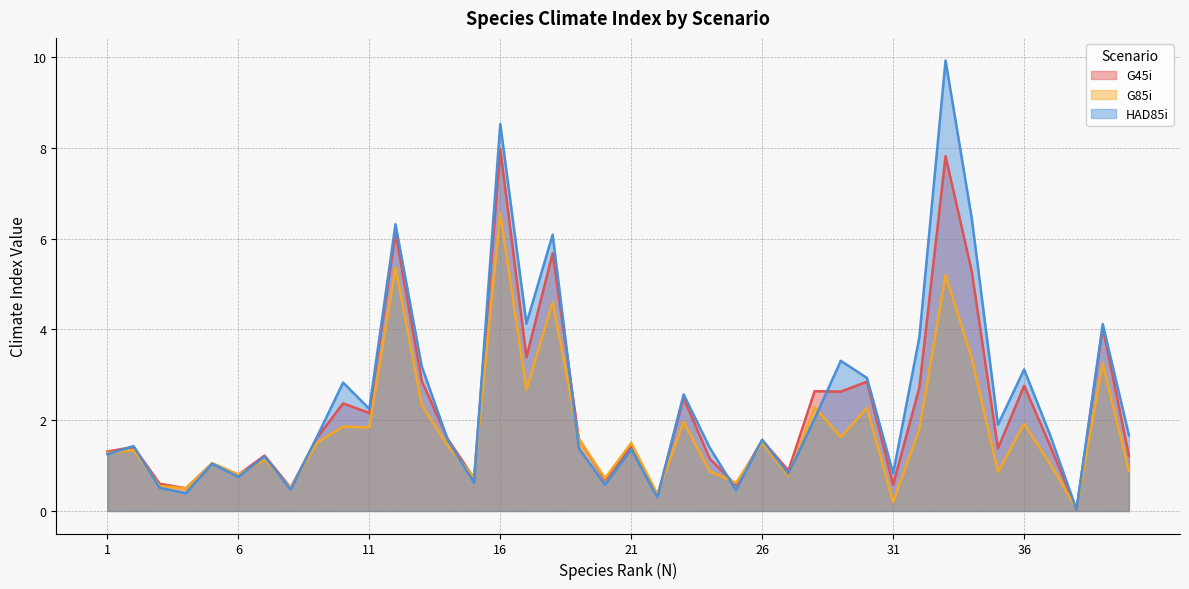

What are all the series names shown in the legend?

G45i, G85i, HAD85i